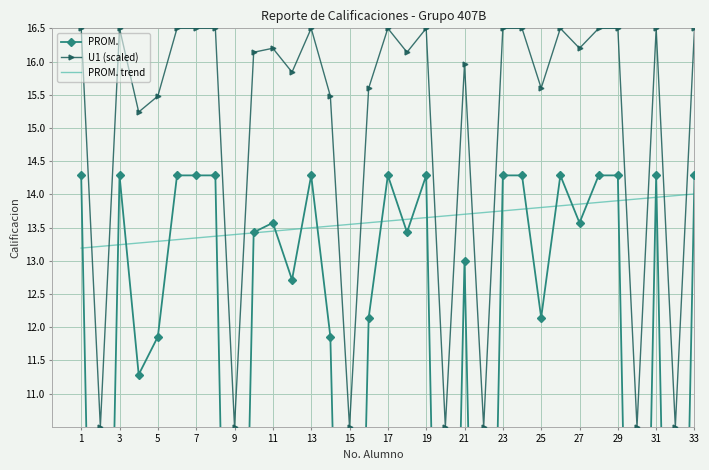

True or false: U1 (scaled) has more than 0 interior local peaks.

True